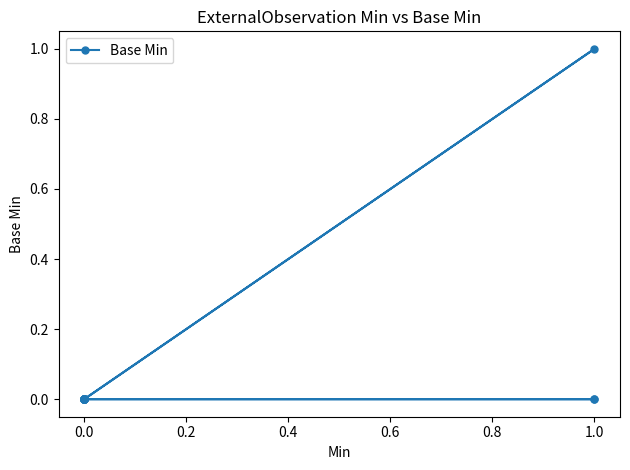

How many categories are shown in the chart?

16